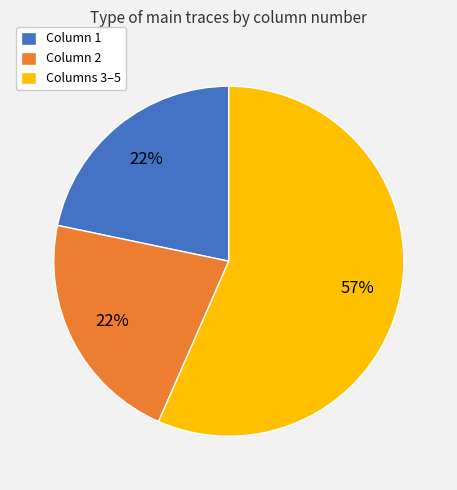

To the nearest percent, what is the difference between the largest and smallest slice percentages?

35%